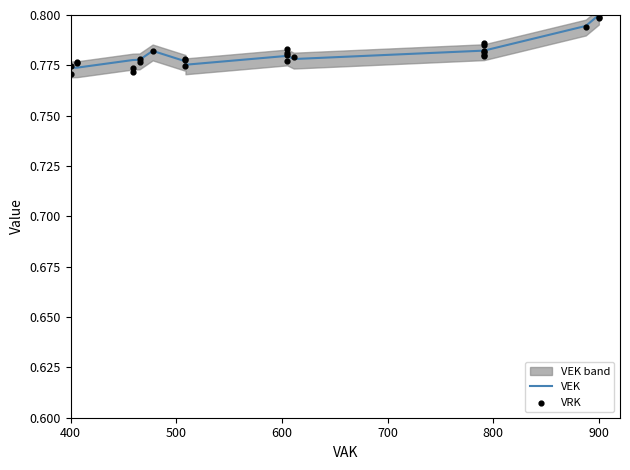

Which series has the largest total across all categories?

VEK